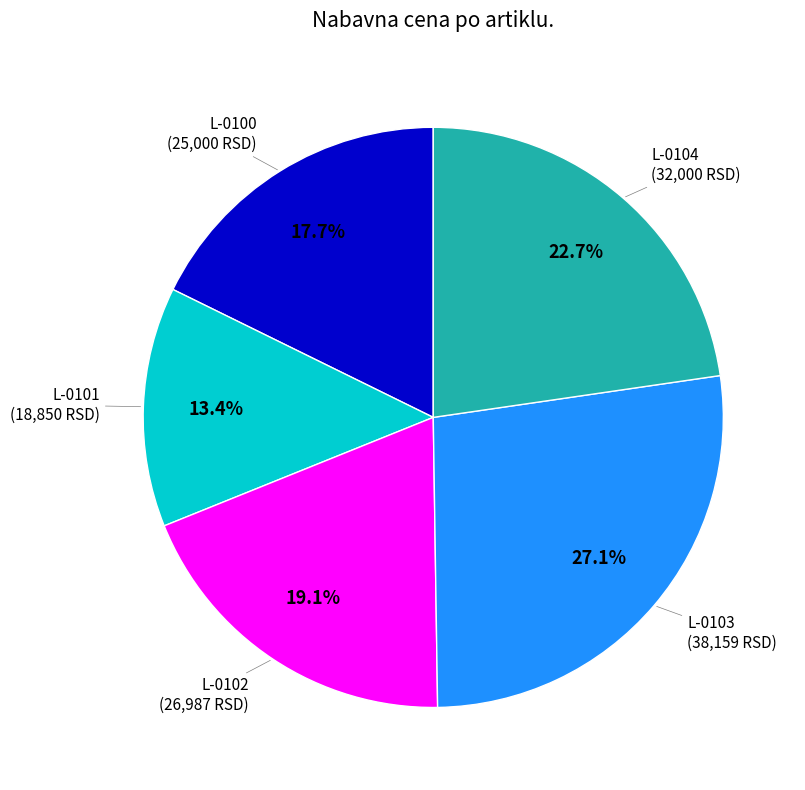

Is there any slice that represents more than half of the pie?

No